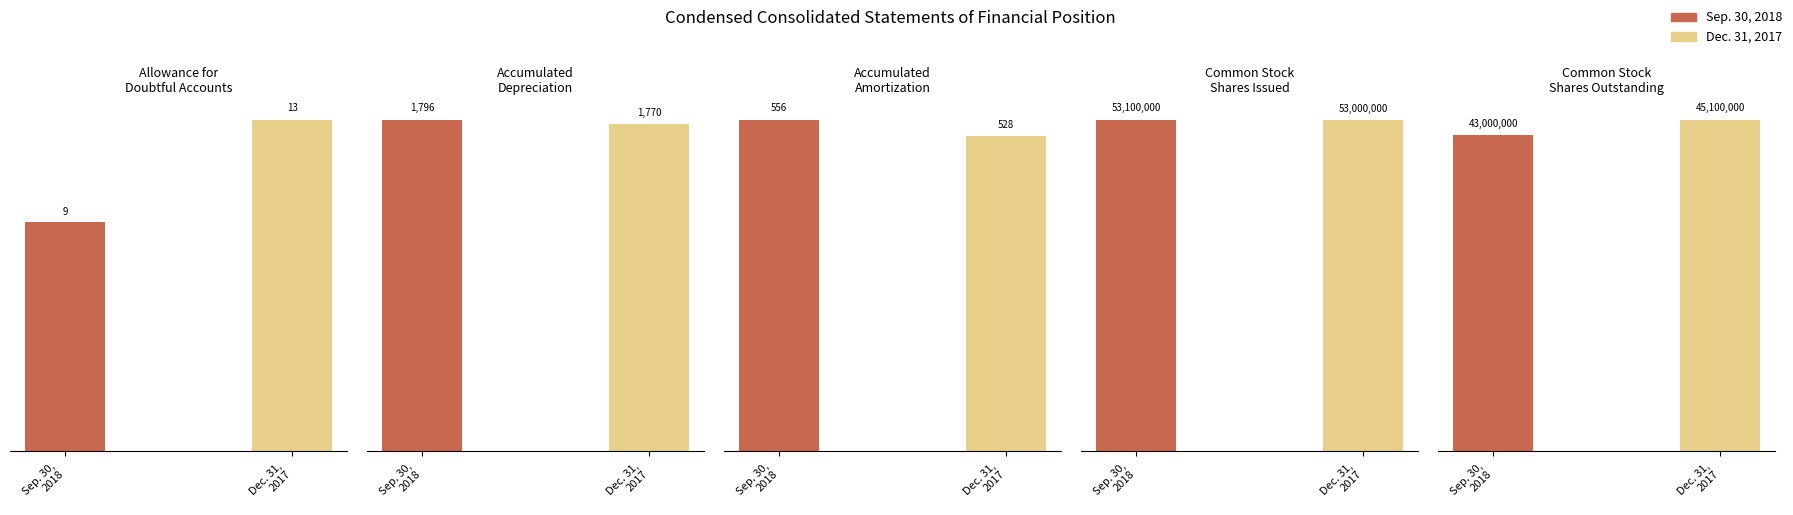

Which has a higher value, Accumulated
Depreciation or Common Stock
Shares Issued?

Common Stock
Shares Issued